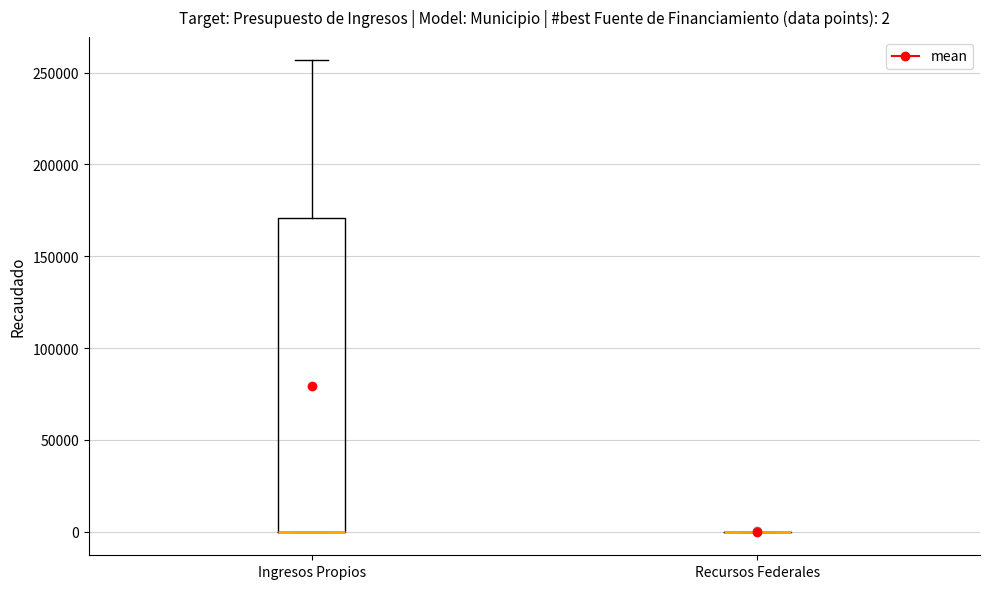

Which box is the tallest, from its lower edge to its upper edge?

Ingresos Propios